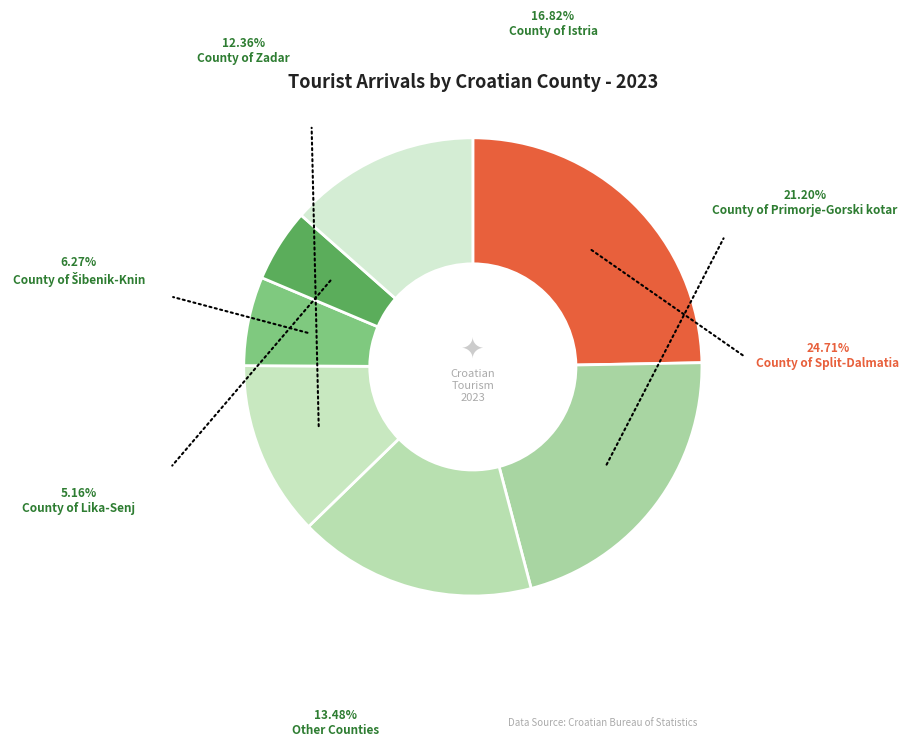

The County of Zadar slice represents 2% of the pie. True or false?

False